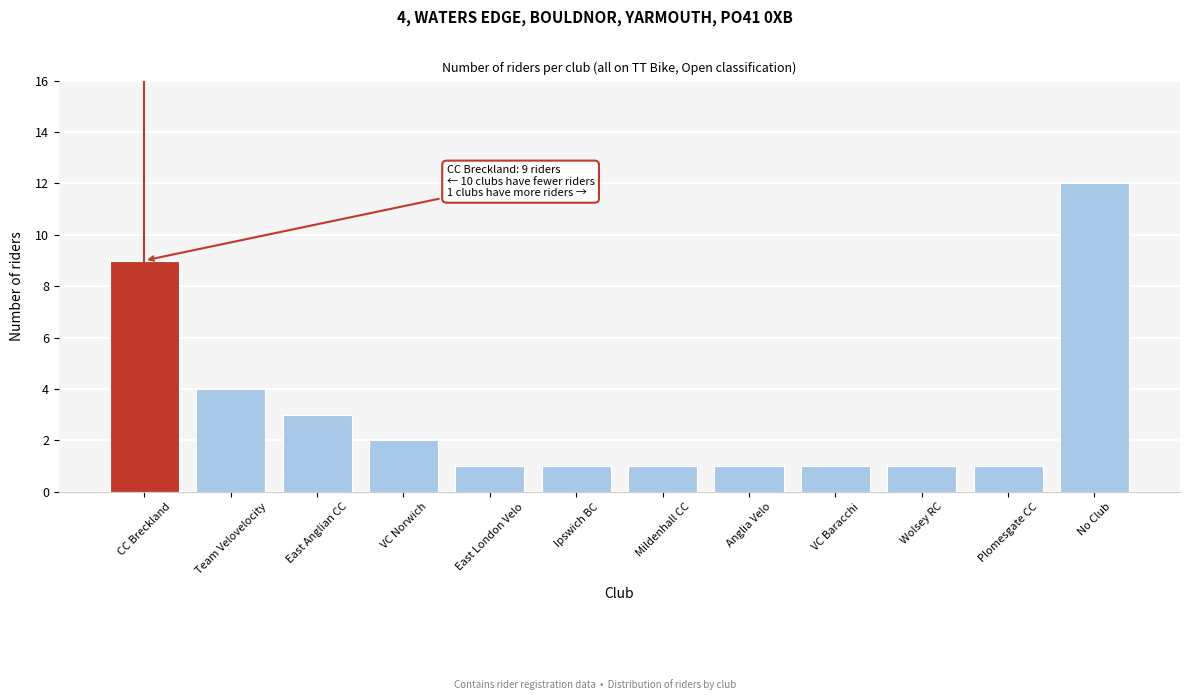

Reading left to right, list all the values displayed in this chart.

CC Breckland=9	Team Velovelocity=4	East Anglian CC=3	VC Norwich=2	East London Velo=1	Ipswich BC=1	Mildenhall CC=1	Anglia Velo=1	VC Baracchi=1	Wolsey RC=1	Plomesgate CC=1	No Club=12